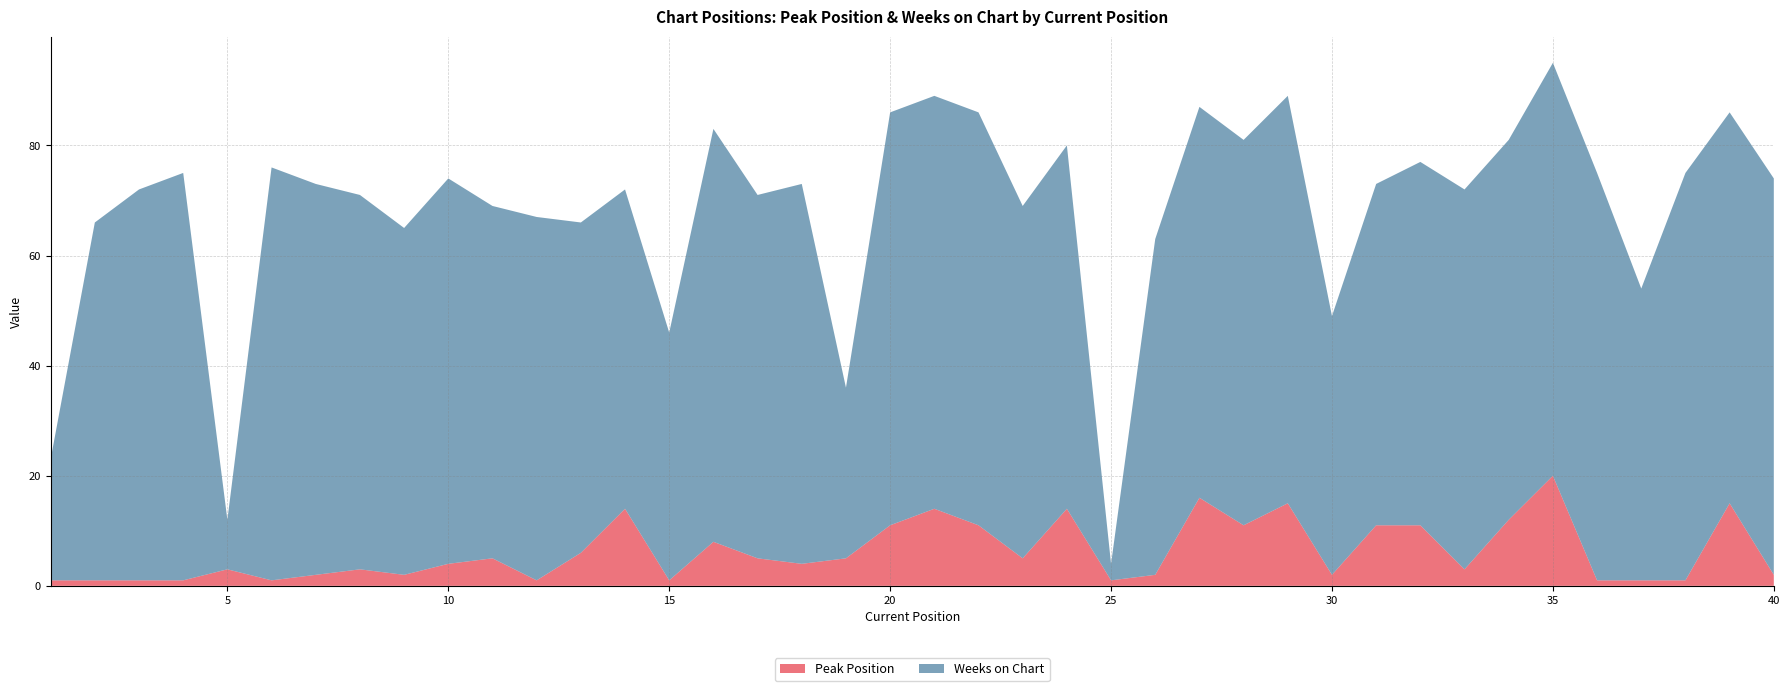

Reading right to left, list all the values displayed in this chart.

Peak Position: 2	15	1	1	1	20	12	3	11	11	2	15	11	16	2	1	14	5	11	14	11	5	4	5	8	1	14	6	1	5	4	2	3	2	1	3	1	1	1	1
Weeks on Chart: 72	71	74	53	74	75	69	69	66	62	47	74	70	71	61	3	66	64	75	75	75	31	69	66	75	45	58	60	66	64	70	63	68	71	75	9	74	71	65	22